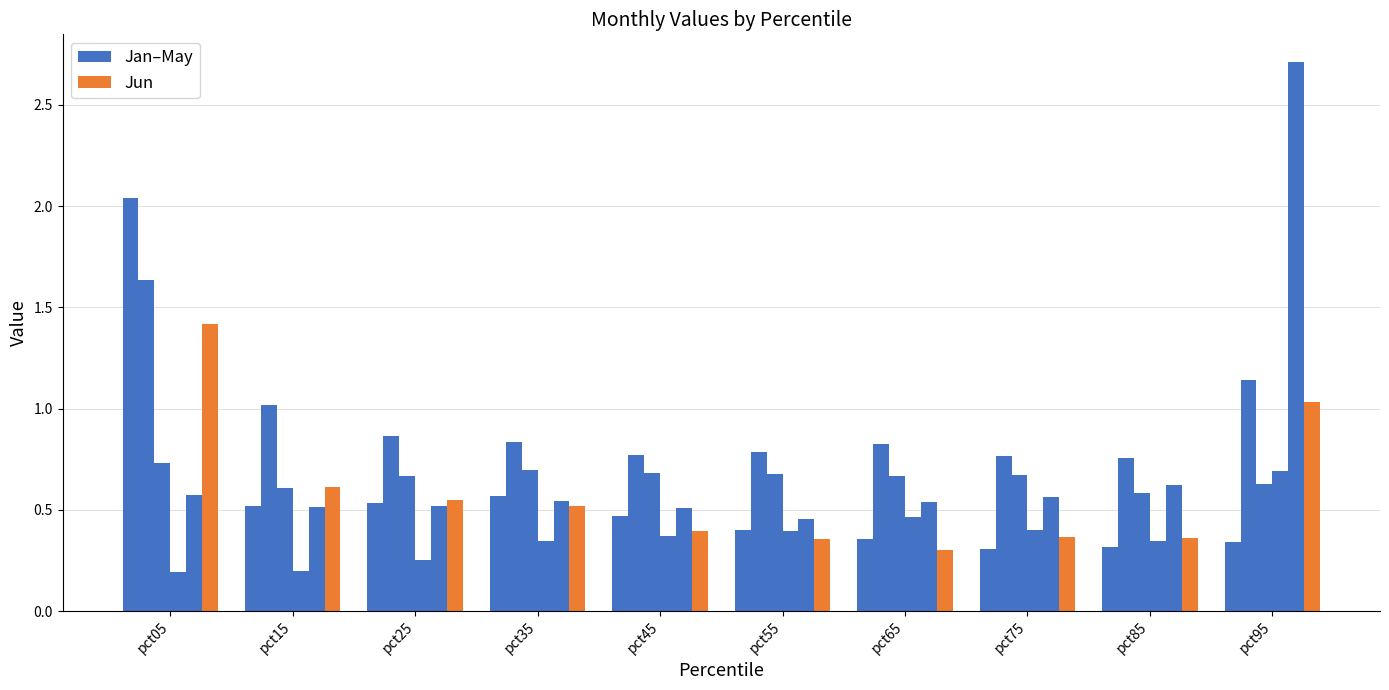

The value of Mar at pct55 is 0.7. True or false?

True